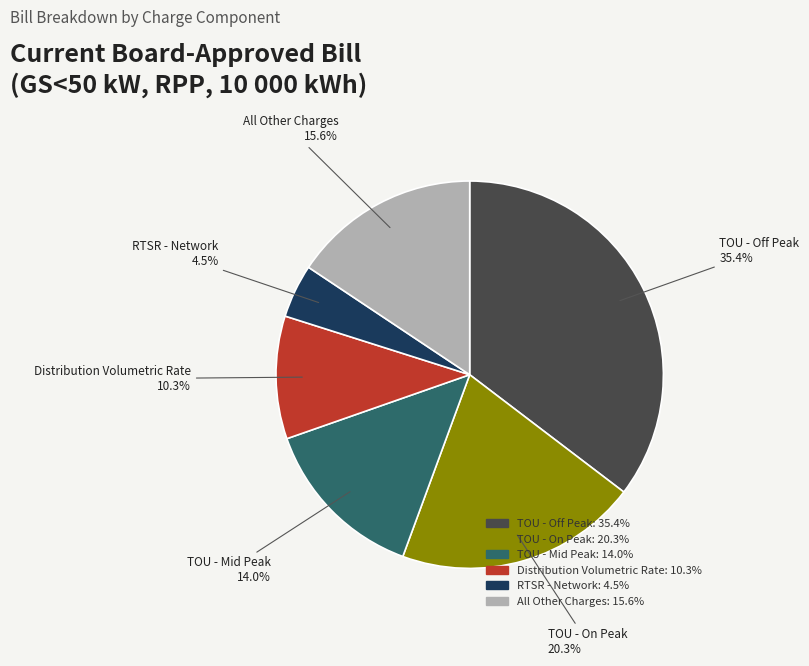

How many segments does this pie chart have?

6